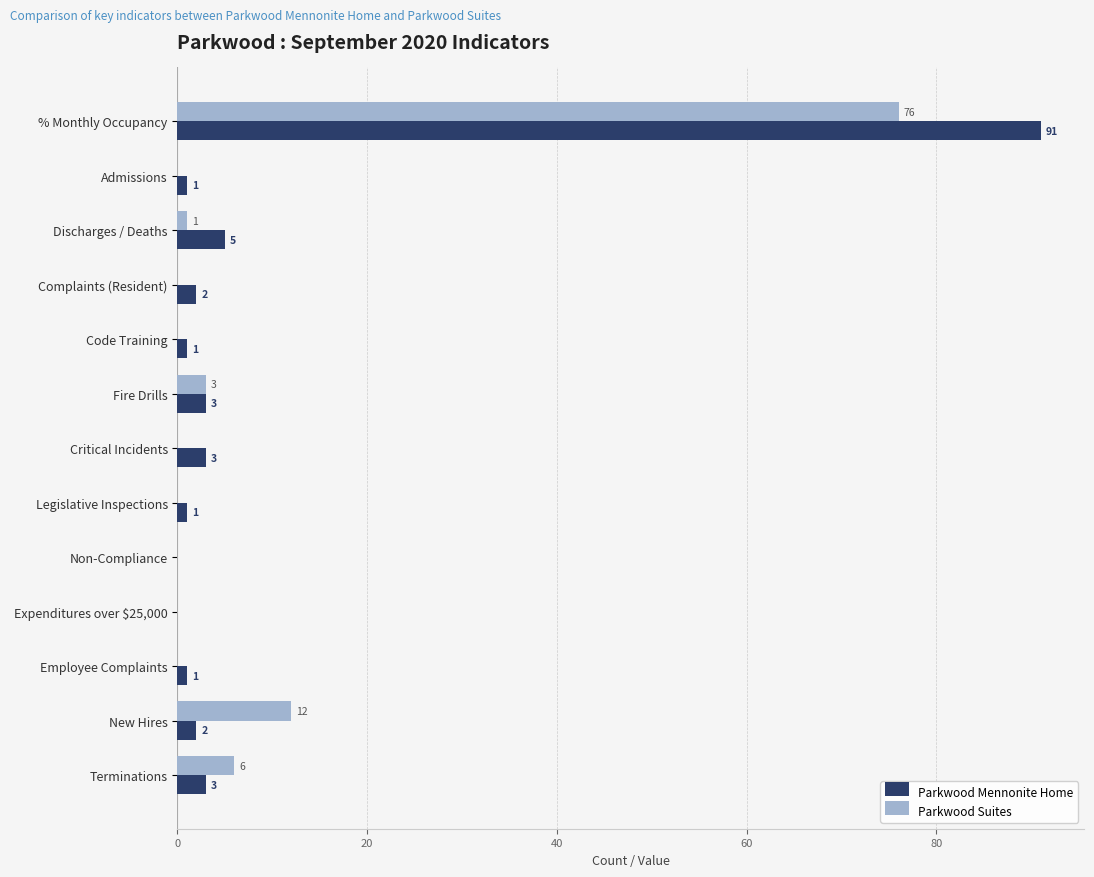

Where is Parkwood Suites nearest to the value 38?

New Hires